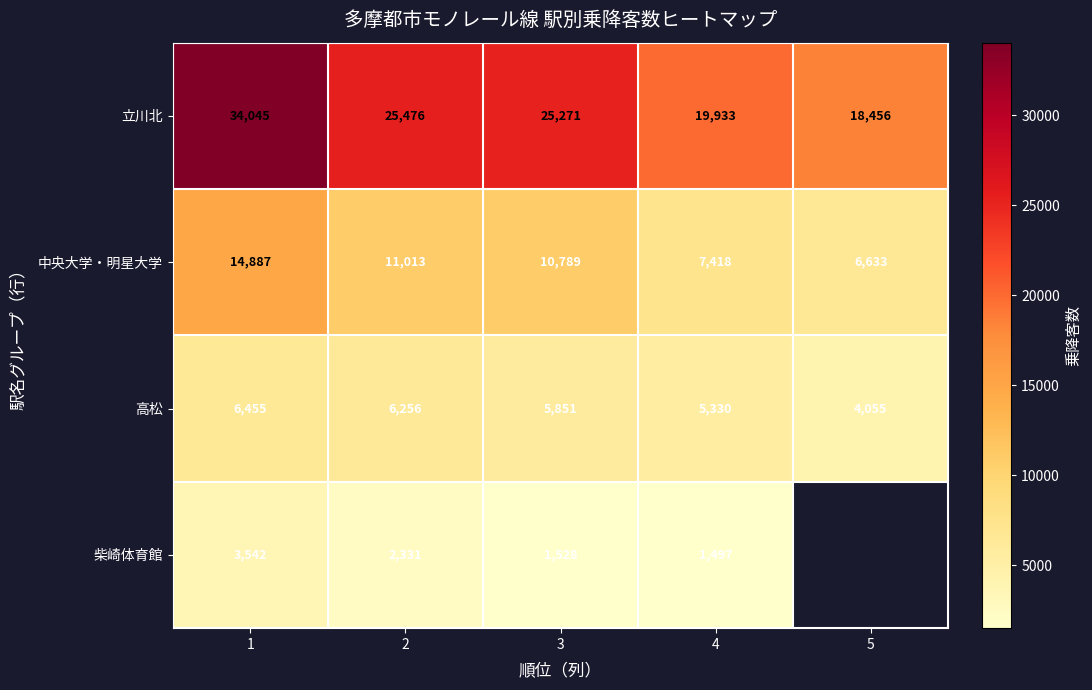

Rank the series at 1 from highest to lowest value.

立川北, 中央大学・明星大学, 高松, 柴崎体育館